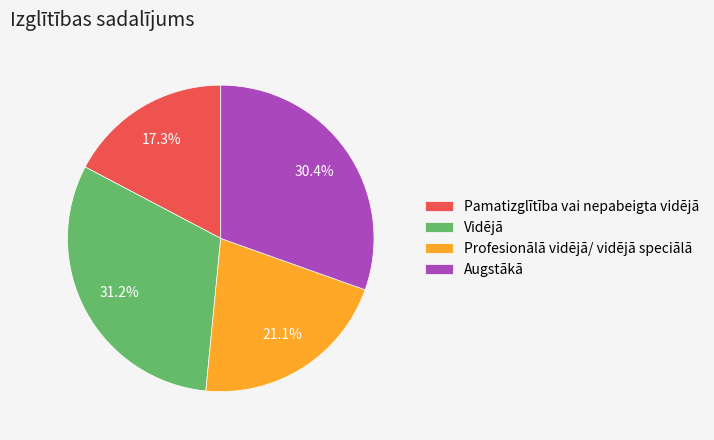

What is the smallest slice in the pie chart?

Pamatizglītība vai nepabeigta vidējā